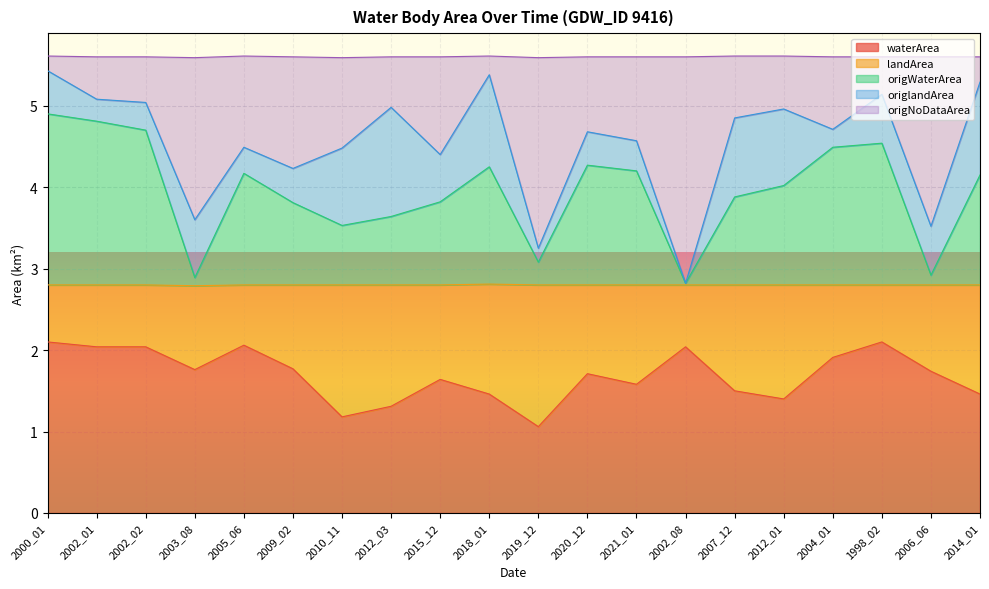

True or false: origWaterArea has a value of 1.4 at 2007_12.

False